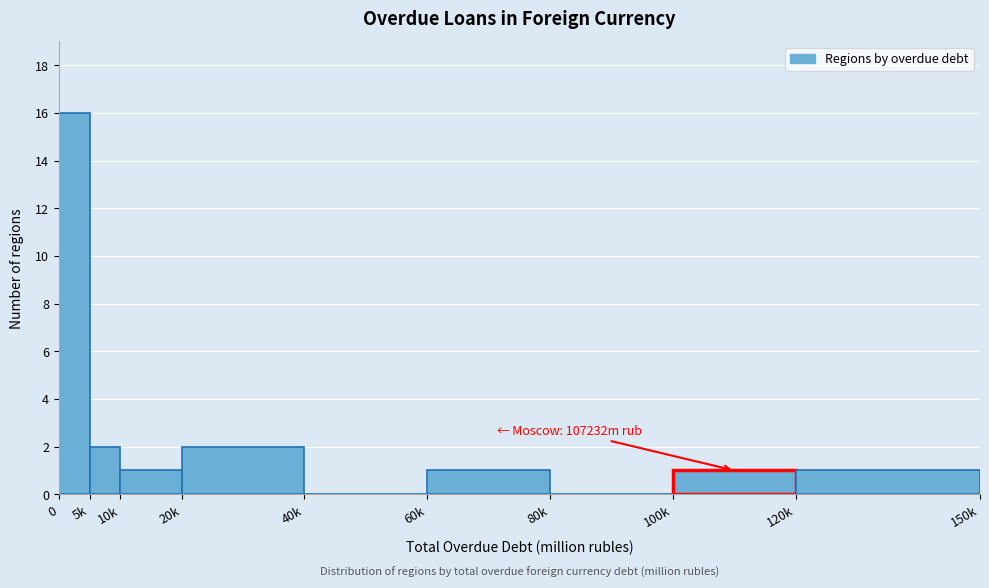

Reading left to right, extract all data points from this chart.

0=16	5k=2	10k=1	20k=2	40k=0	60k=1	80k=0	100k=1	120k=1